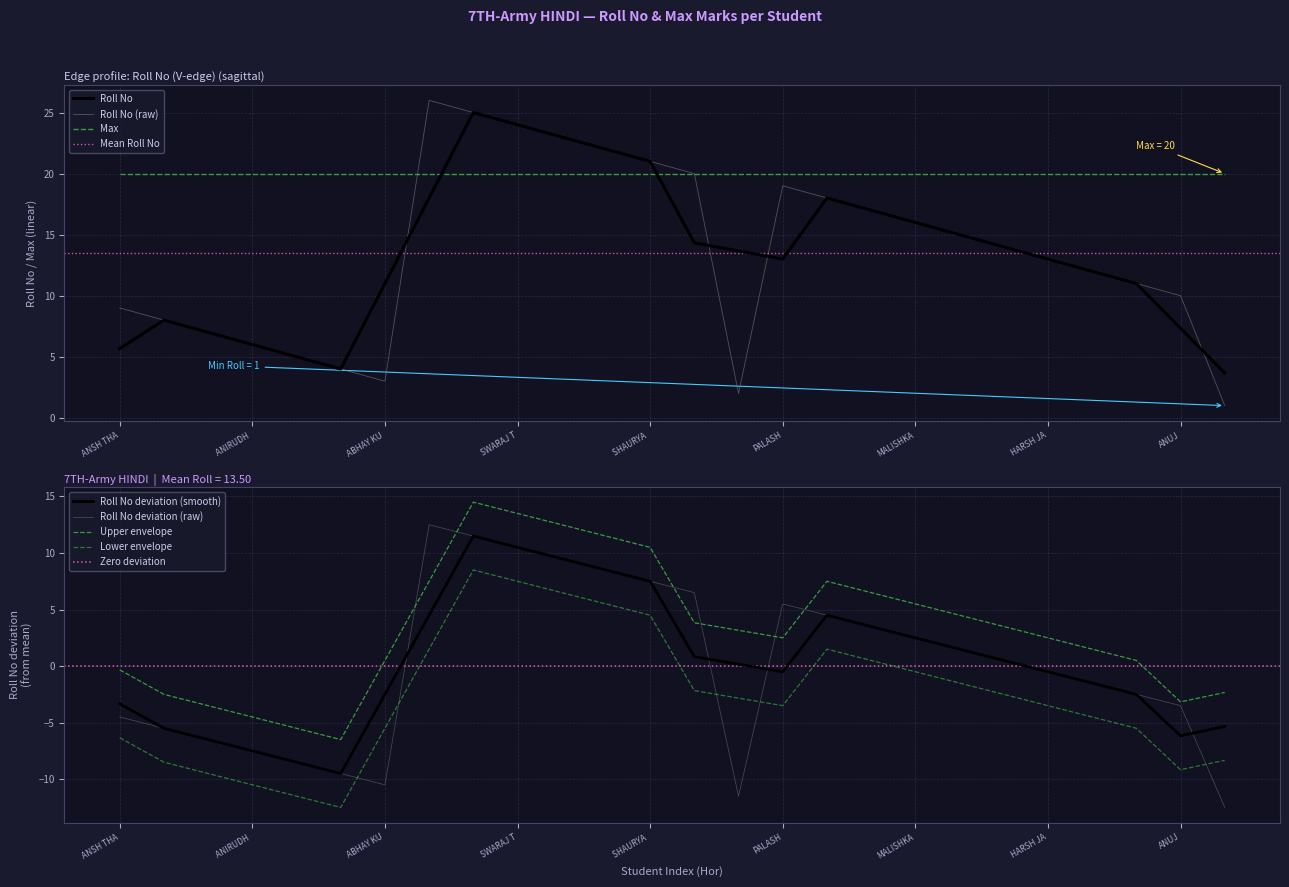

How many data points are above 14?

12